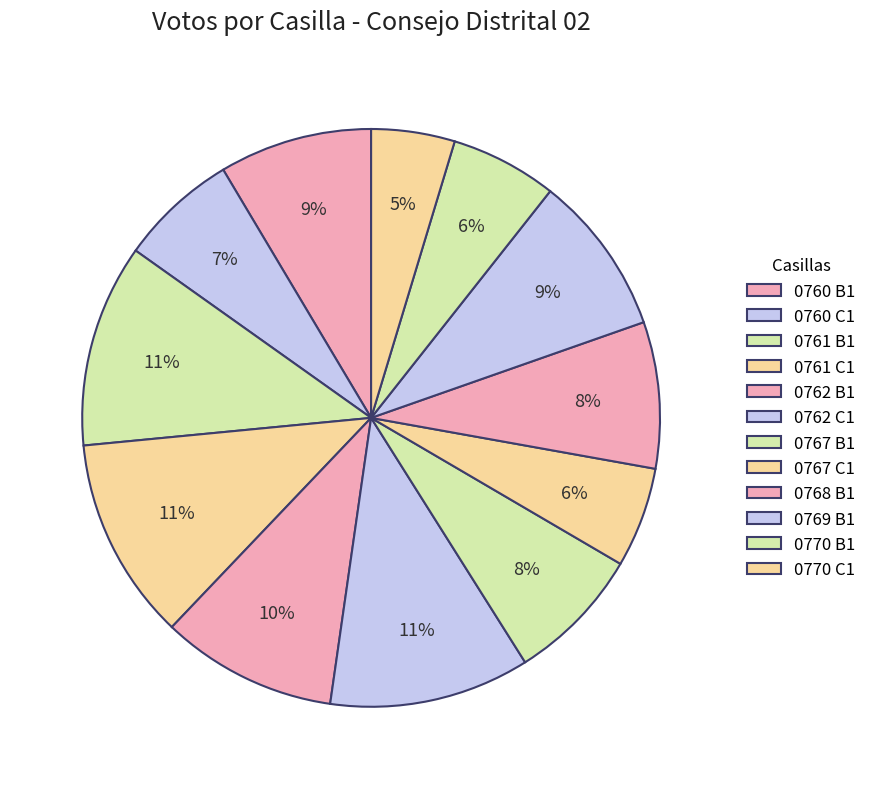

Count the number of slices in the pie.

12